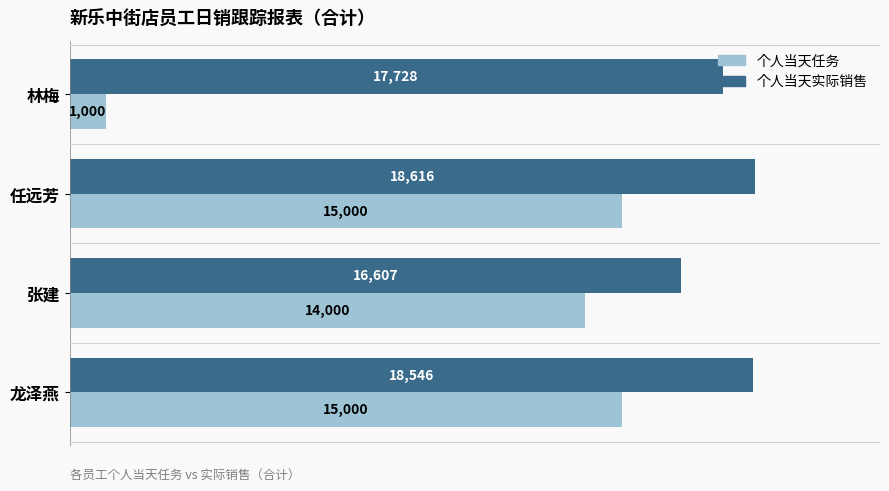

Which series has the largest range (max minus min)?

个人当天任务